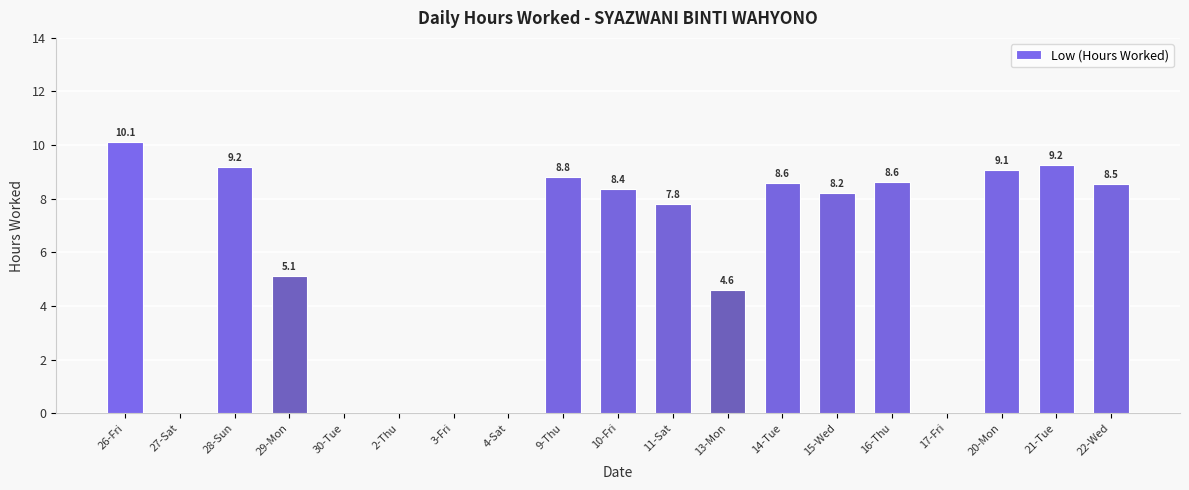

What is the maximum value shown in the chart?

10.1